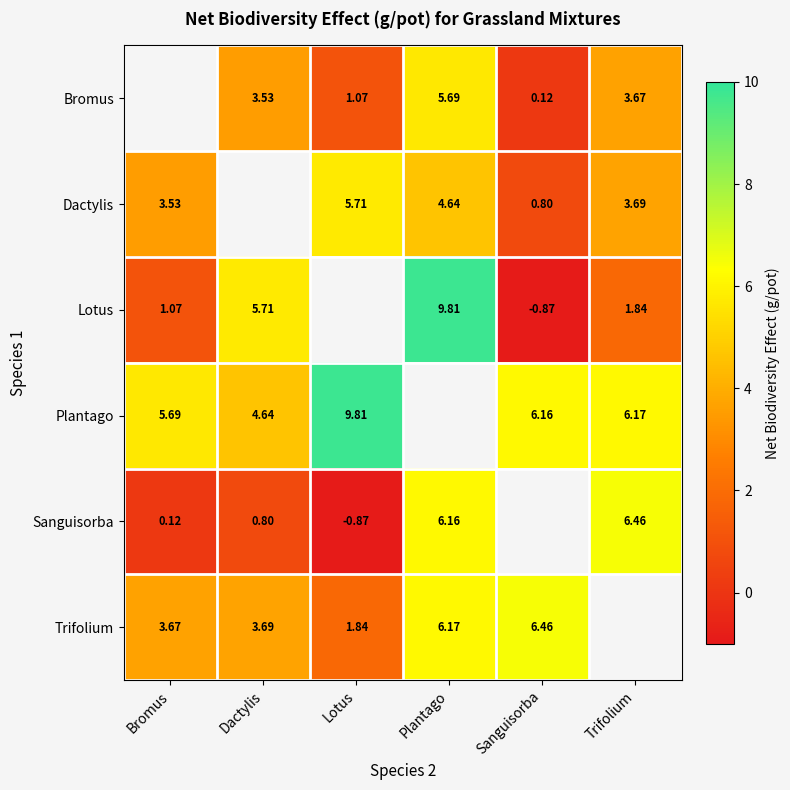

Is the value of Plantago at Bromus greater than the value of Trifolium at Plantago?

No